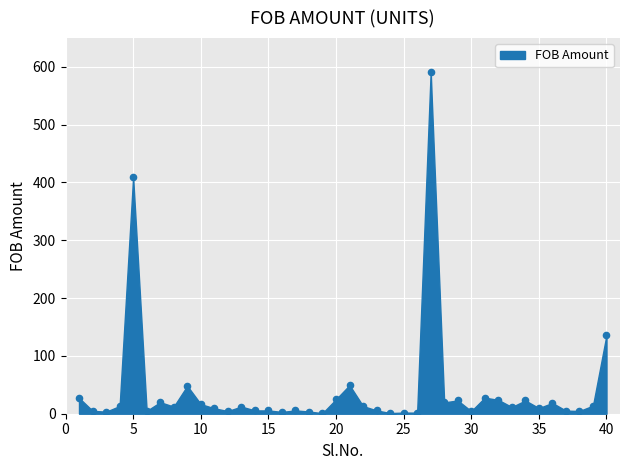

What is the range of Y values (max minus min)?

589.6